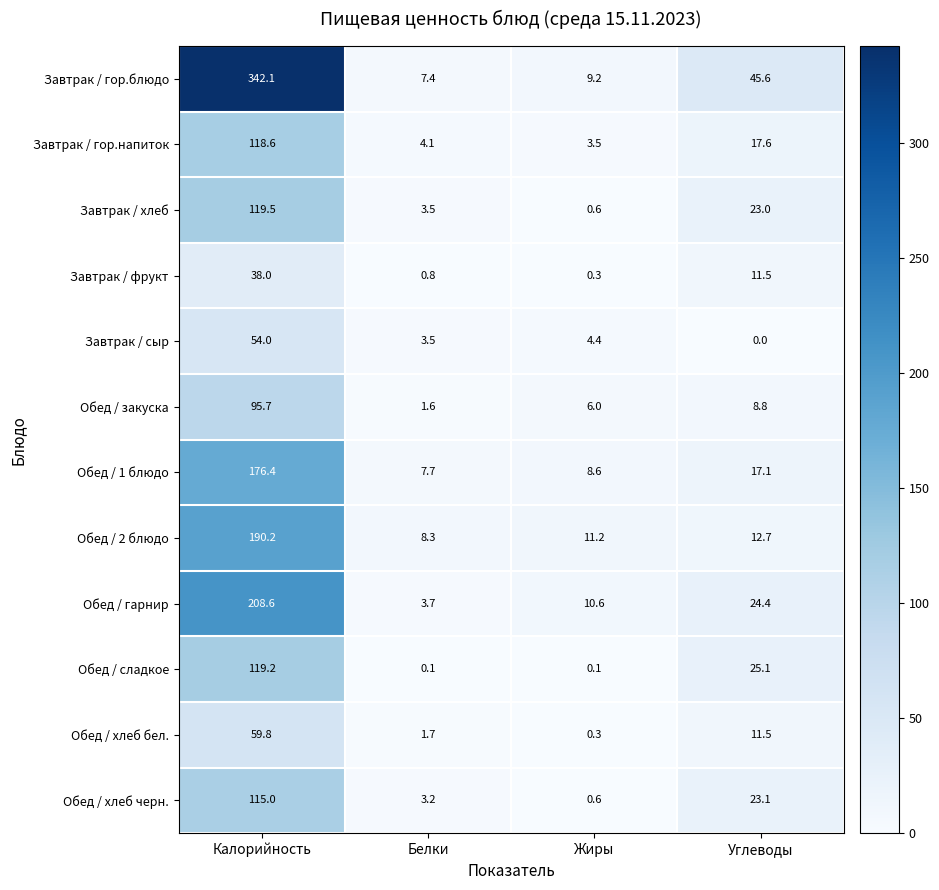

Count the number of data series in this chart.

12